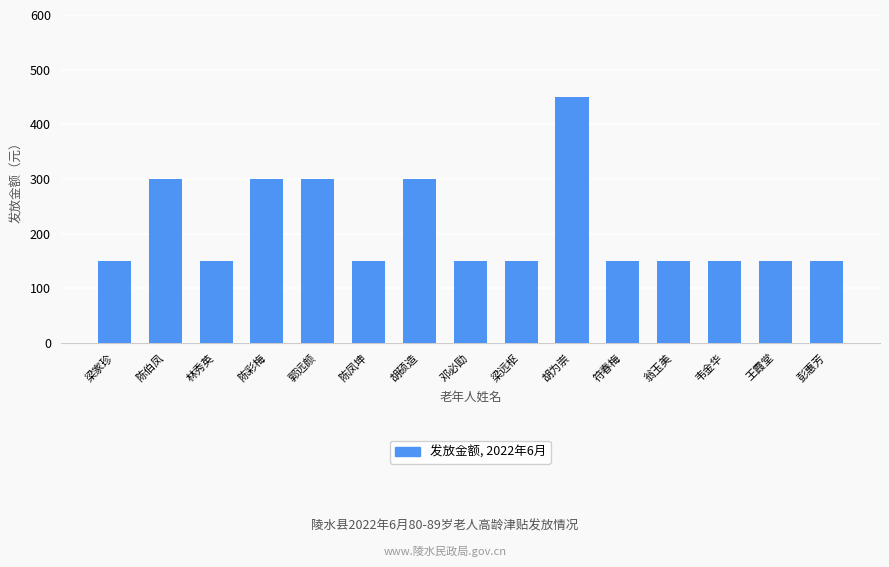

What is the label of the 2nd bar from the right?

王霞堂